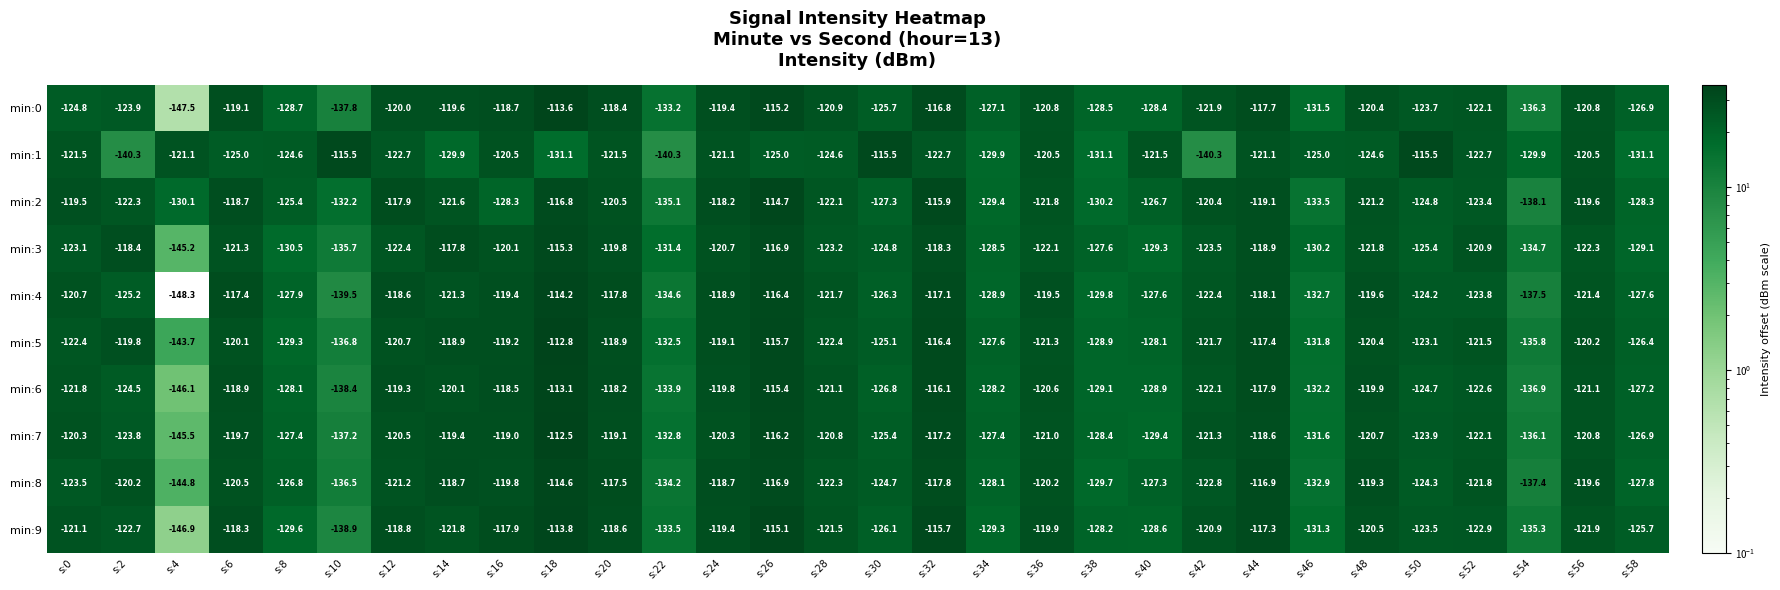

Where does the min:9 series first go above -121?

s:6